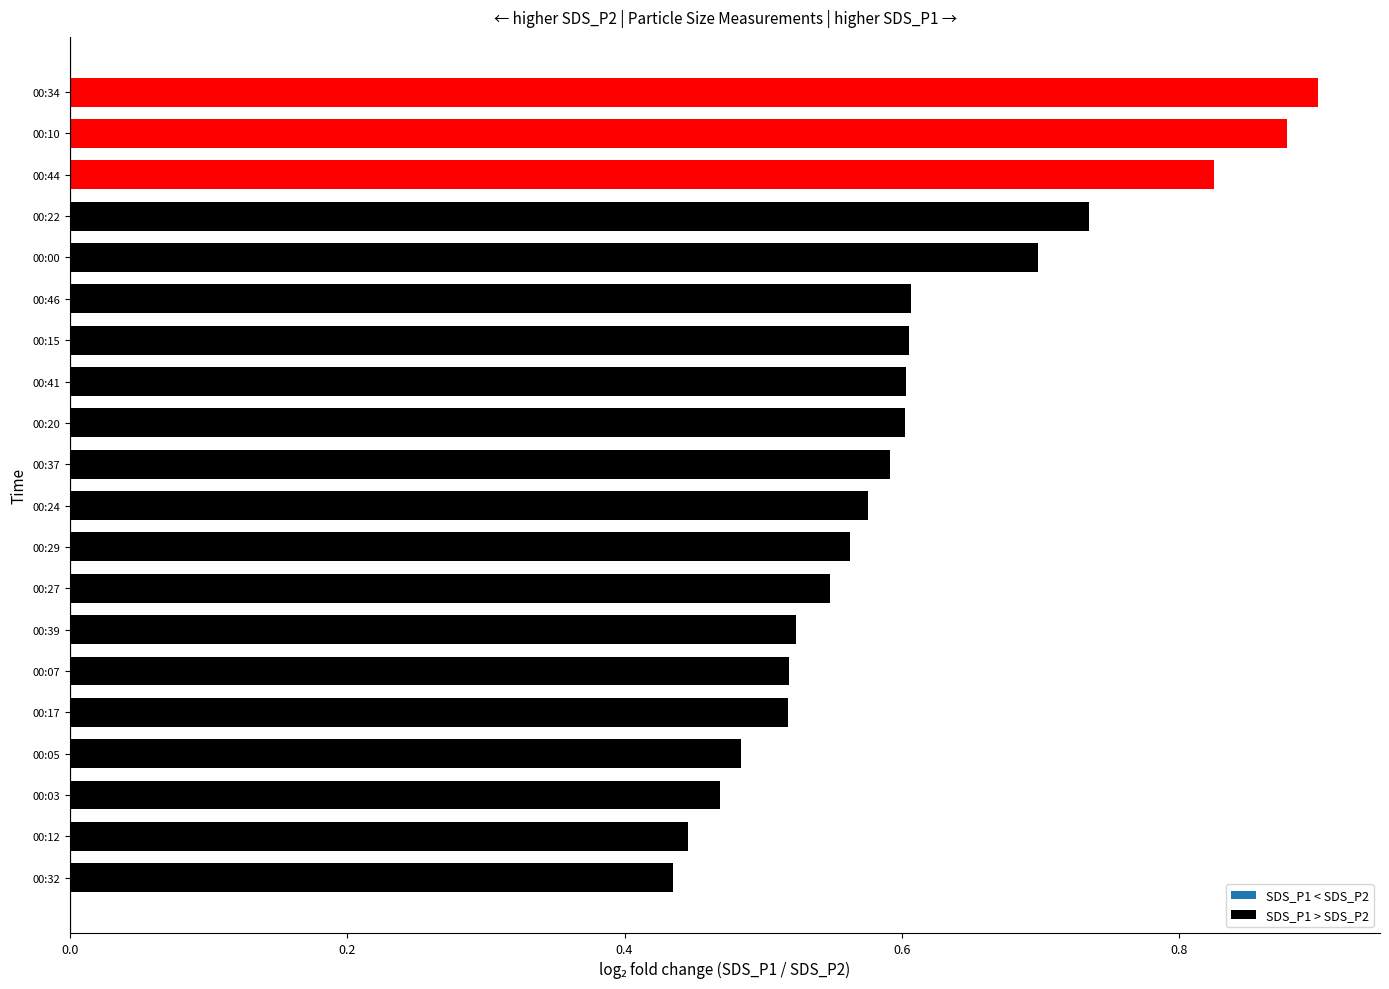

What is the sum of the values at 00:37 and 00:41?

1.2